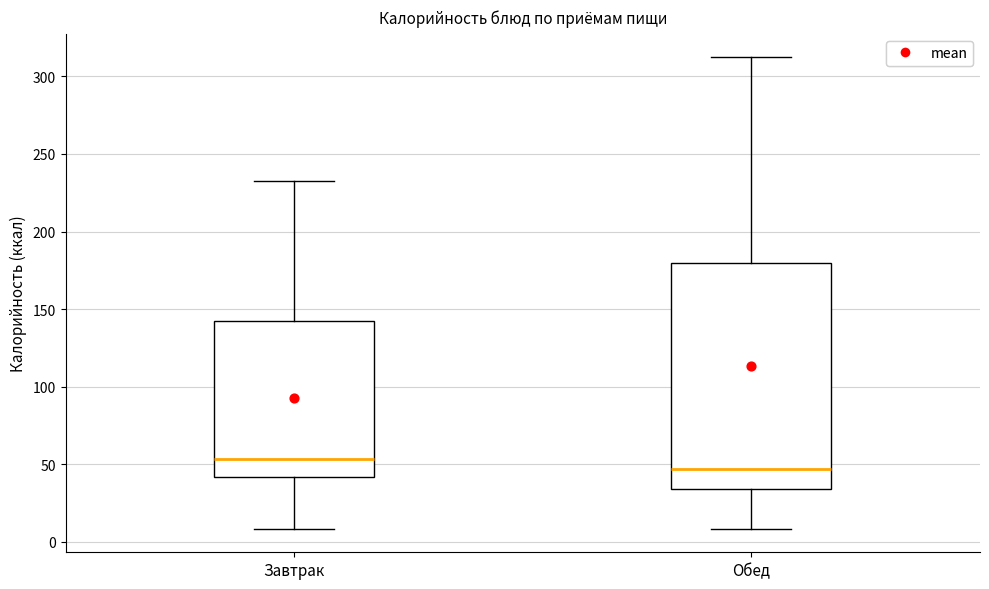

Where is the upper edge of the box for Обед on the y-axis? The values are not printed on the chart, so give them approximately, as read against the axis.

180